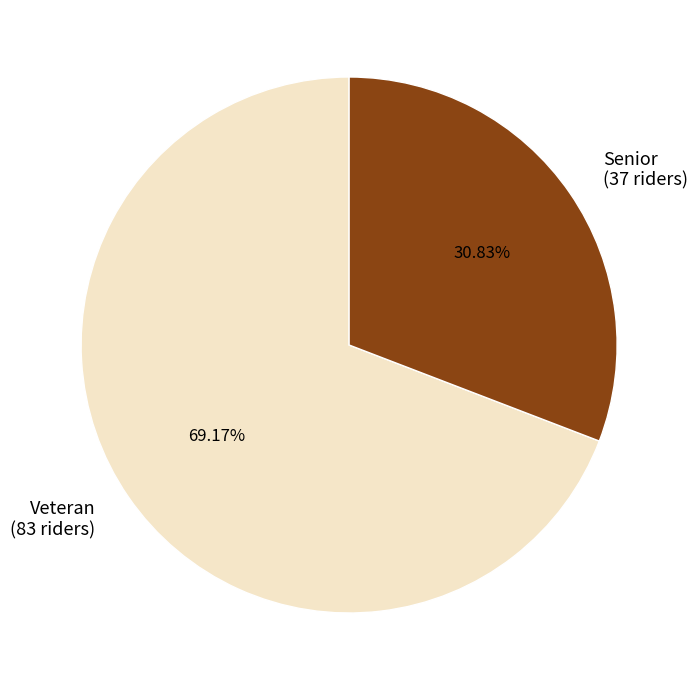

To the nearest percent, what percentage of the pie is Veteran?

69%